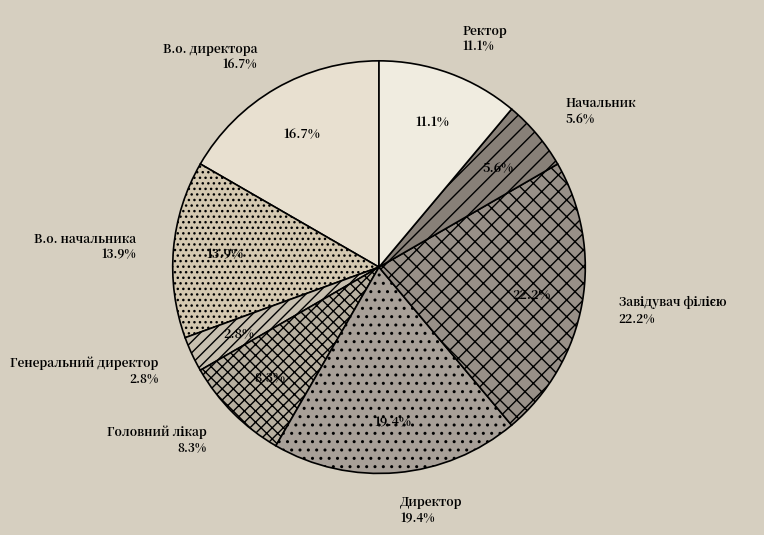

What is the largest slice in the pie chart?

Завідувач філією